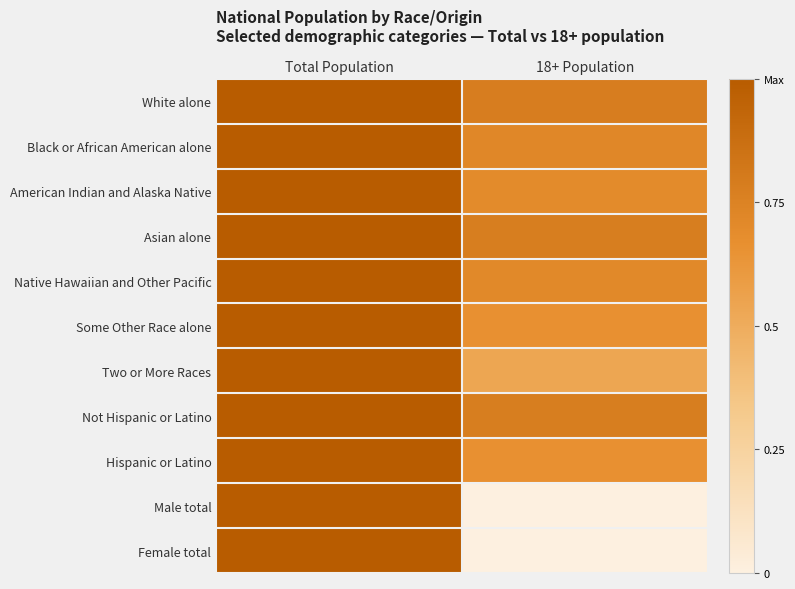

Between Total Population and 18+ Population, which is larger?

Total Population